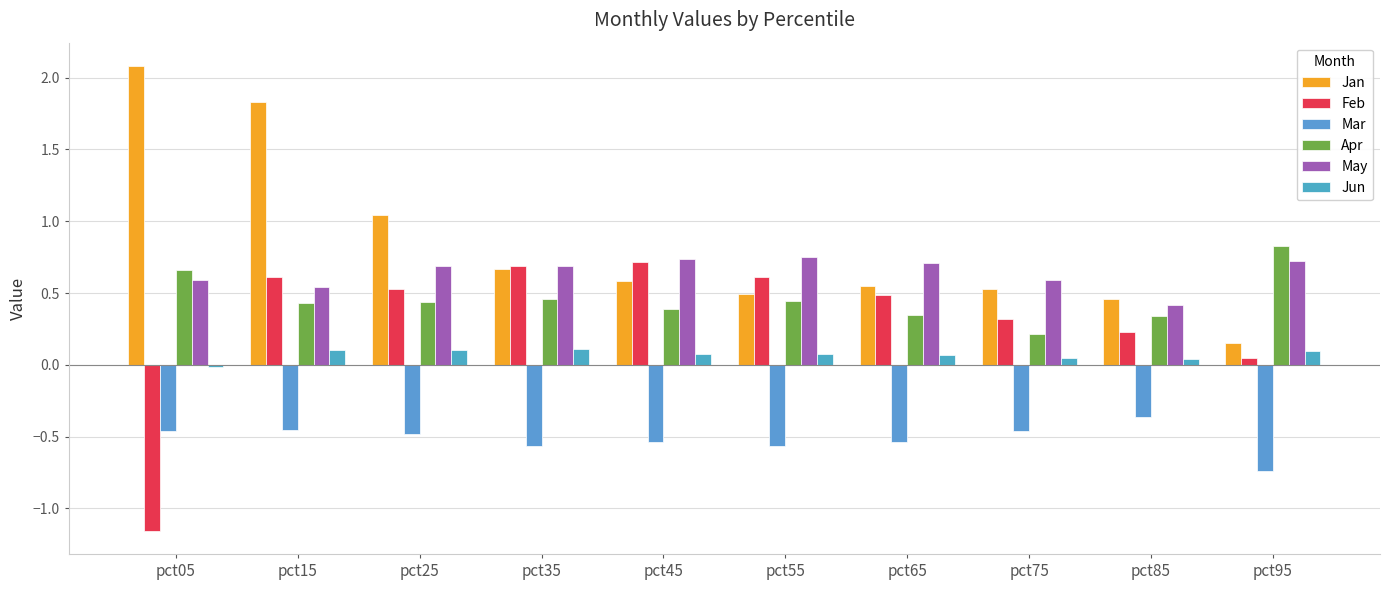

At which category does the chart reach its peak across all series?

pct05